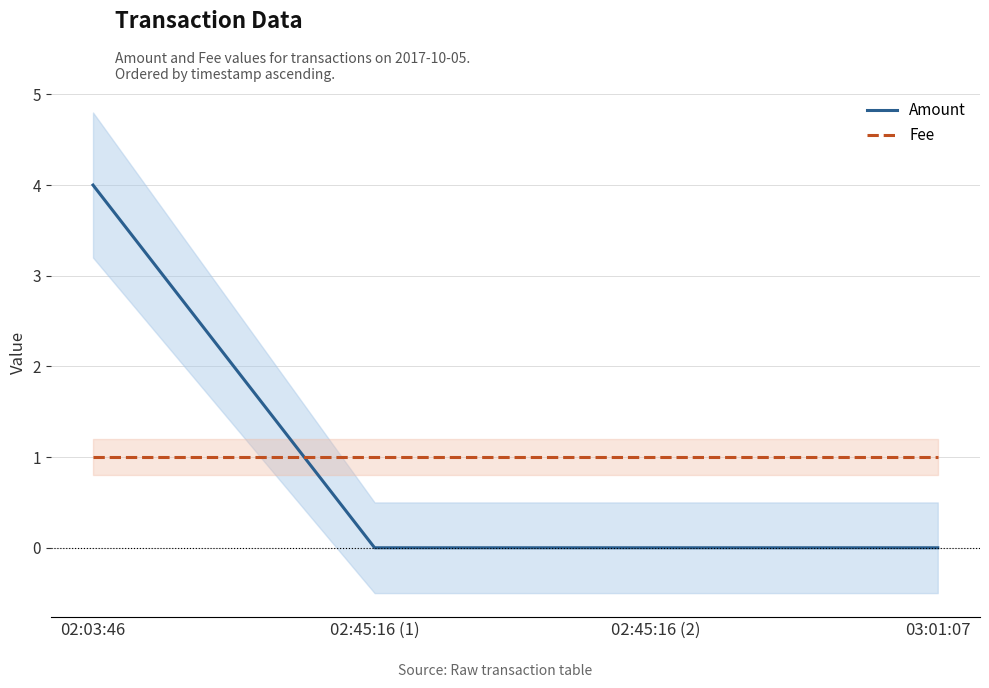

The value of Amount at 03:01:07 is 2. True or false?

False